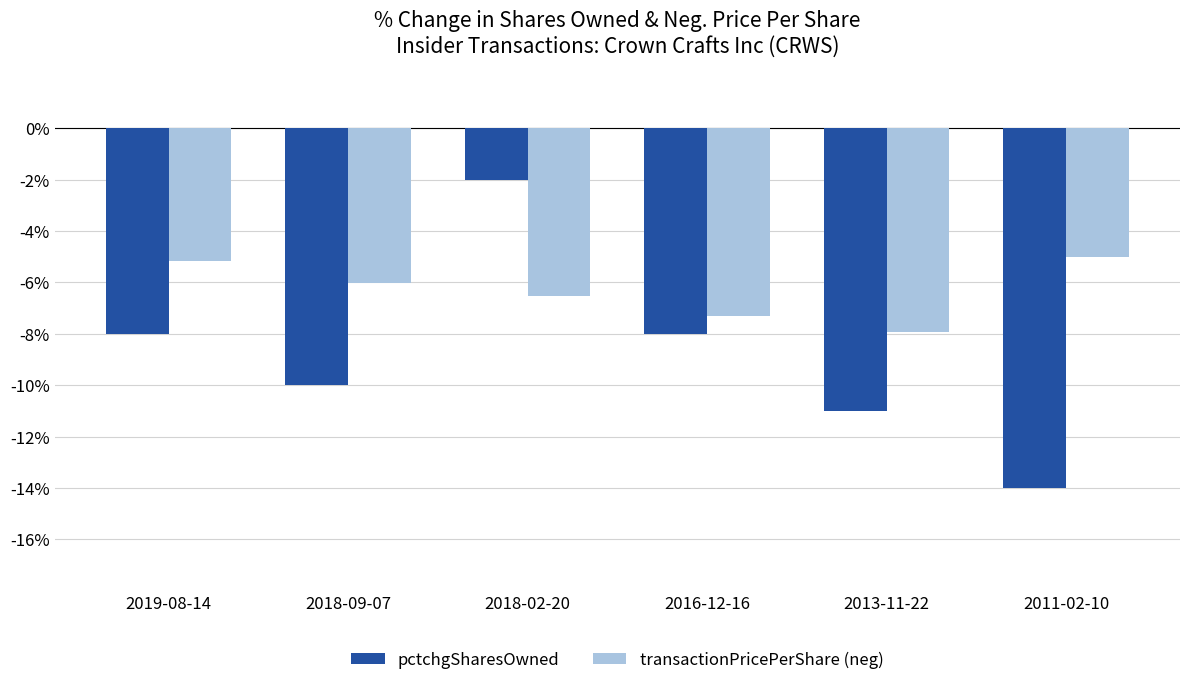

Is the value of pctchgSharesOwned at 2013-11-22 greater than the value of transactionPricePerShare (neg) at 2011-02-10?

No